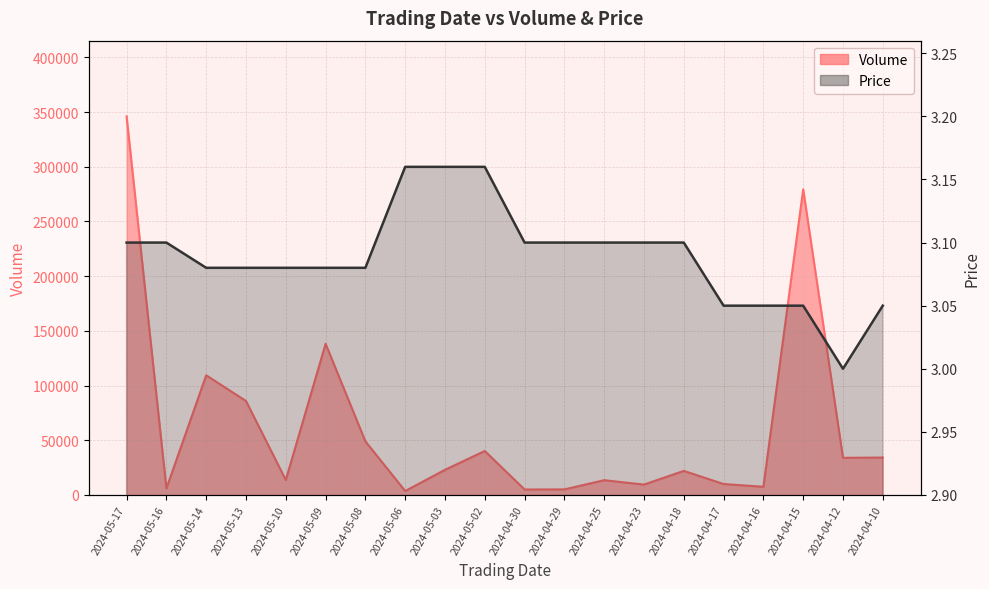

What is the label of the 8th point from the right?

2024-04-25